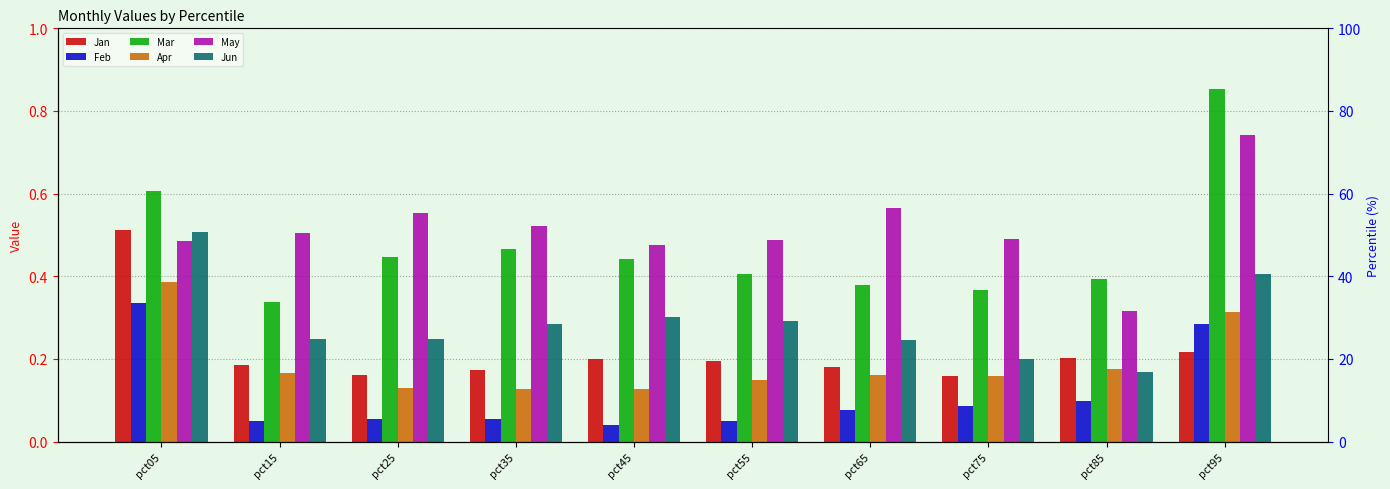

Reading left to right, list all the values displayed in this chart.

Jan: 0.5	0.2	0.2	0.2	0.2	0.2	0.2	0.2	0.2	0.2
Feb: 0.3	0.0	0.1	0.1	0.0	0.1	0.1	0.1	0.1	0.3
Mar: 0.6	0.3	0.4	0.5	0.4	0.4	0.4	0.4	0.4	0.9
Apr: 0.4	0.2	0.1	0.1	0.1	0.1	0.2	0.2	0.2	0.3
May: 0.5	0.5	0.6	0.5	0.5	0.5	0.6	0.5	0.3	0.7
Jun: 0.5	0.2	0.2	0.3	0.3	0.3	0.2	0.2	0.2	0.4